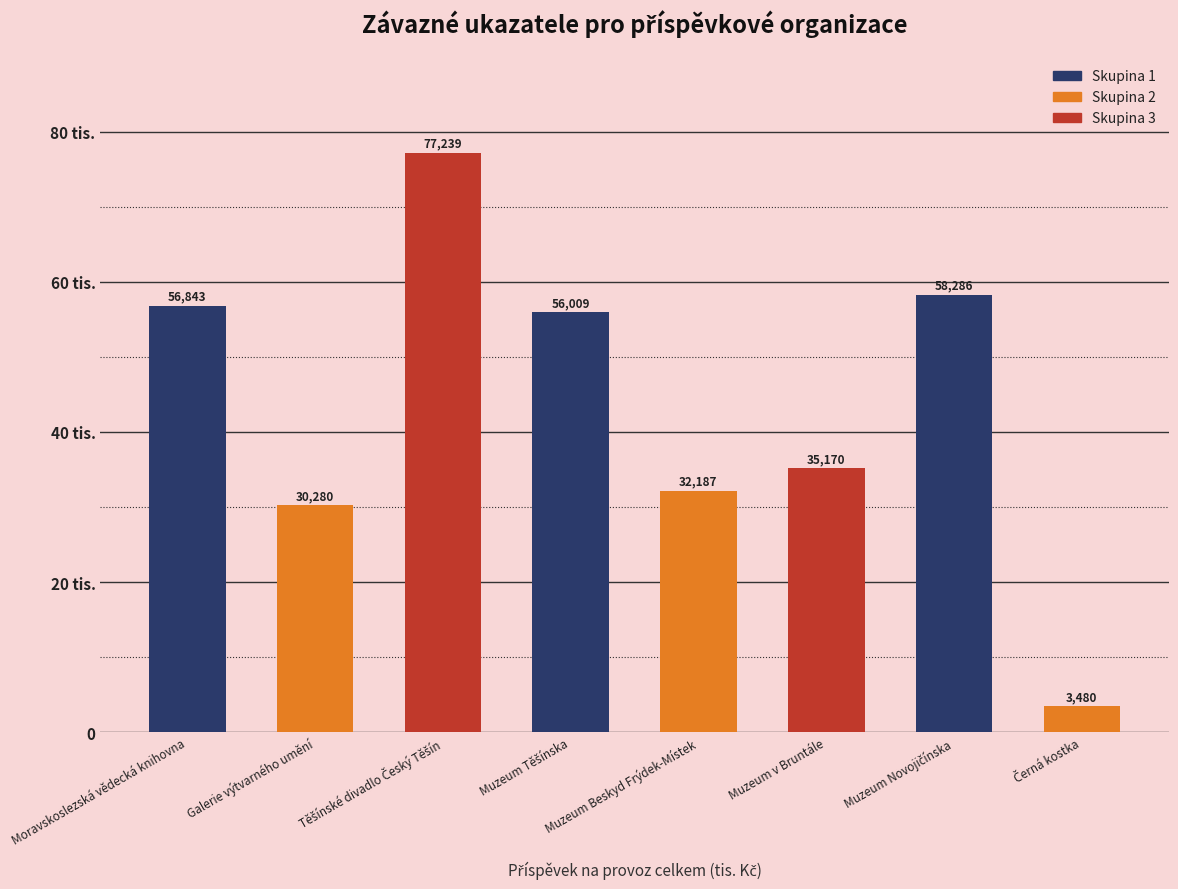

Which has a higher value, Galerie výtvarného umění or Muzeum Těšínska?

Muzeum Těšínska